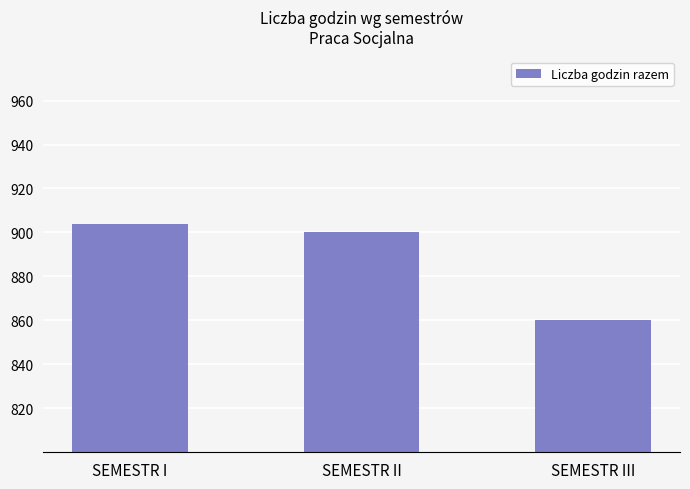

Count the number of categories in the chart.

3